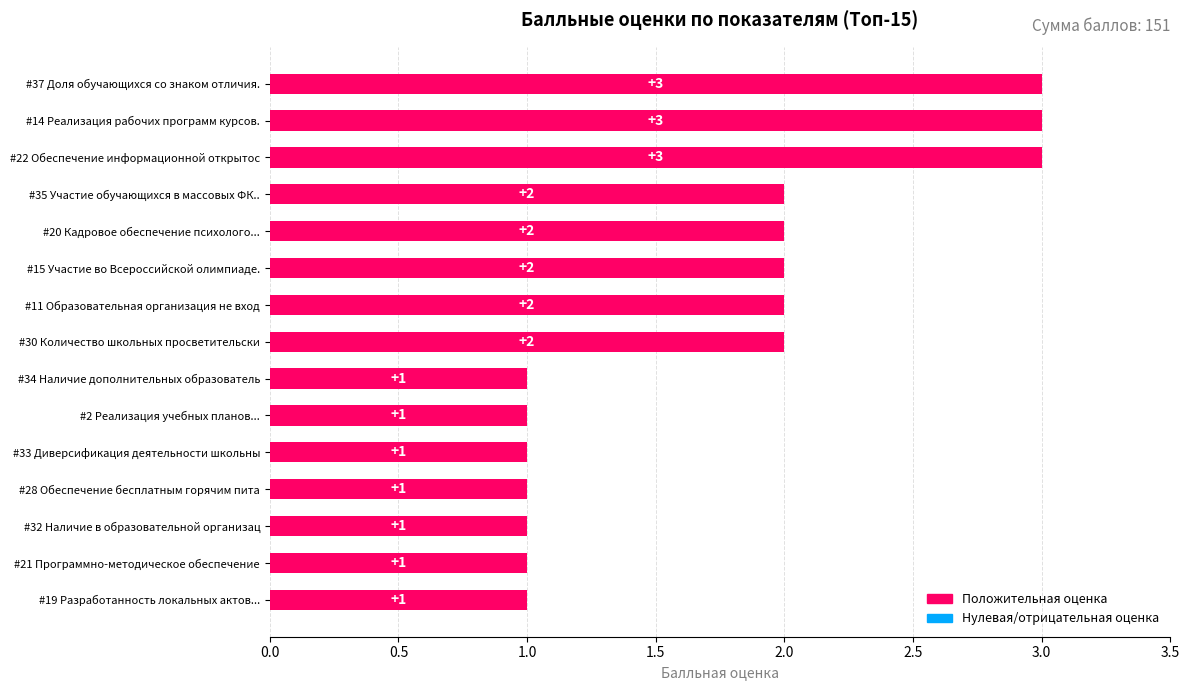

Between #30 Количество школьных просветительски and #33 Диверсификация деятельности школьны, which is larger?

#30 Количество школьных просветительски